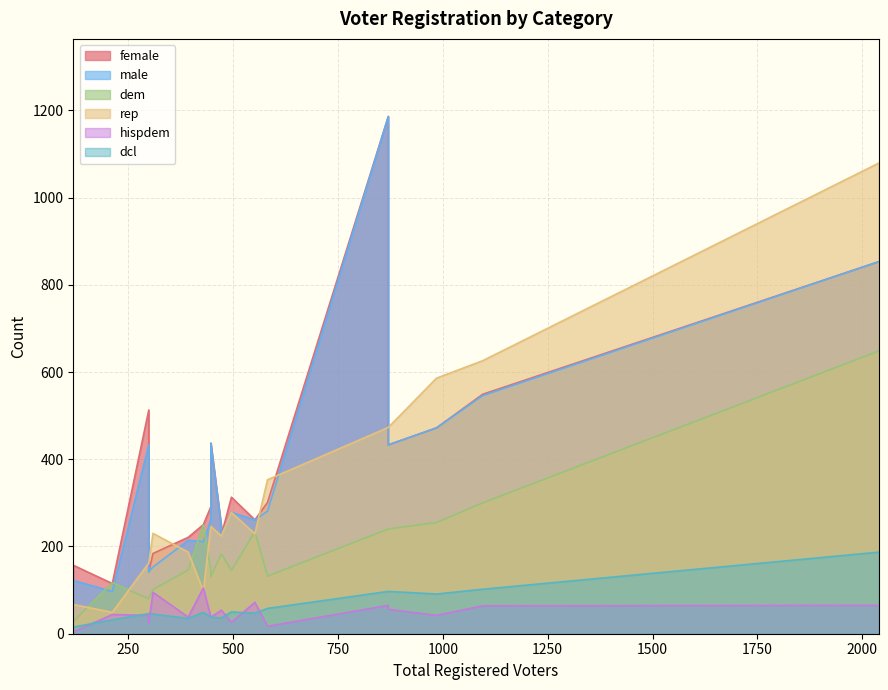

What is the difference between the rep values at 870 and 472?

249